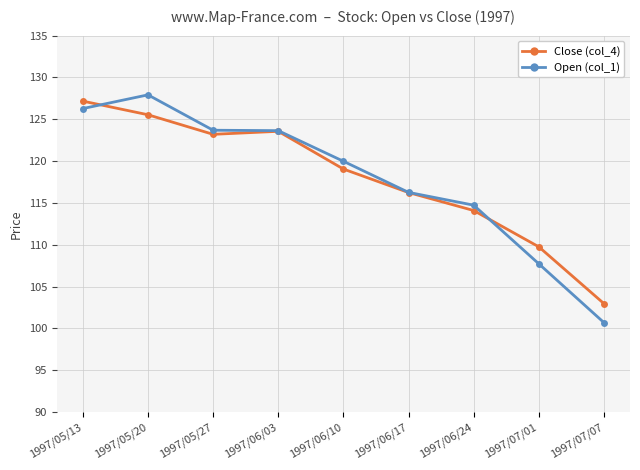

What is the label of the 9th point from the left?

1997/07/07